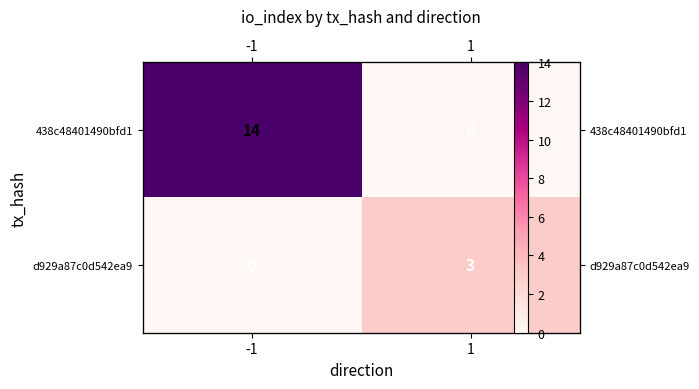

At which category is the sum across all series the highest?

-1